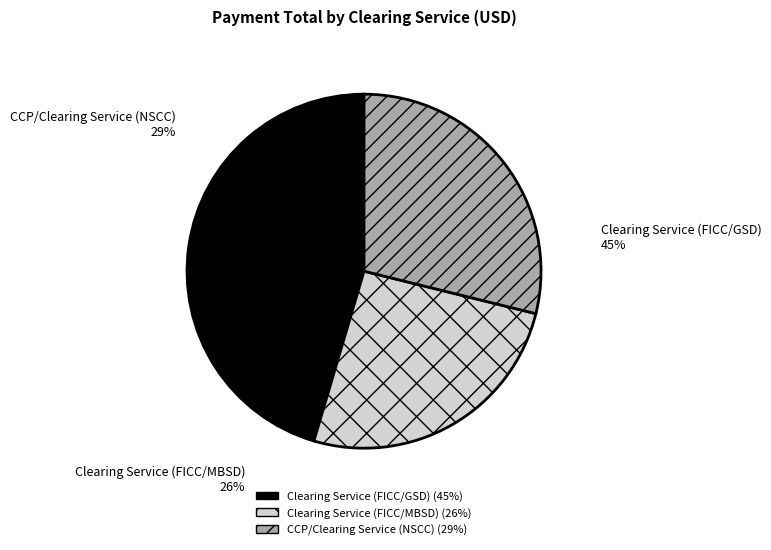

Approximately how many times larger is the value at Clearing Service
(FICC/GSD) compared to CCP/Clearing Service
(NSCC)?

1.6